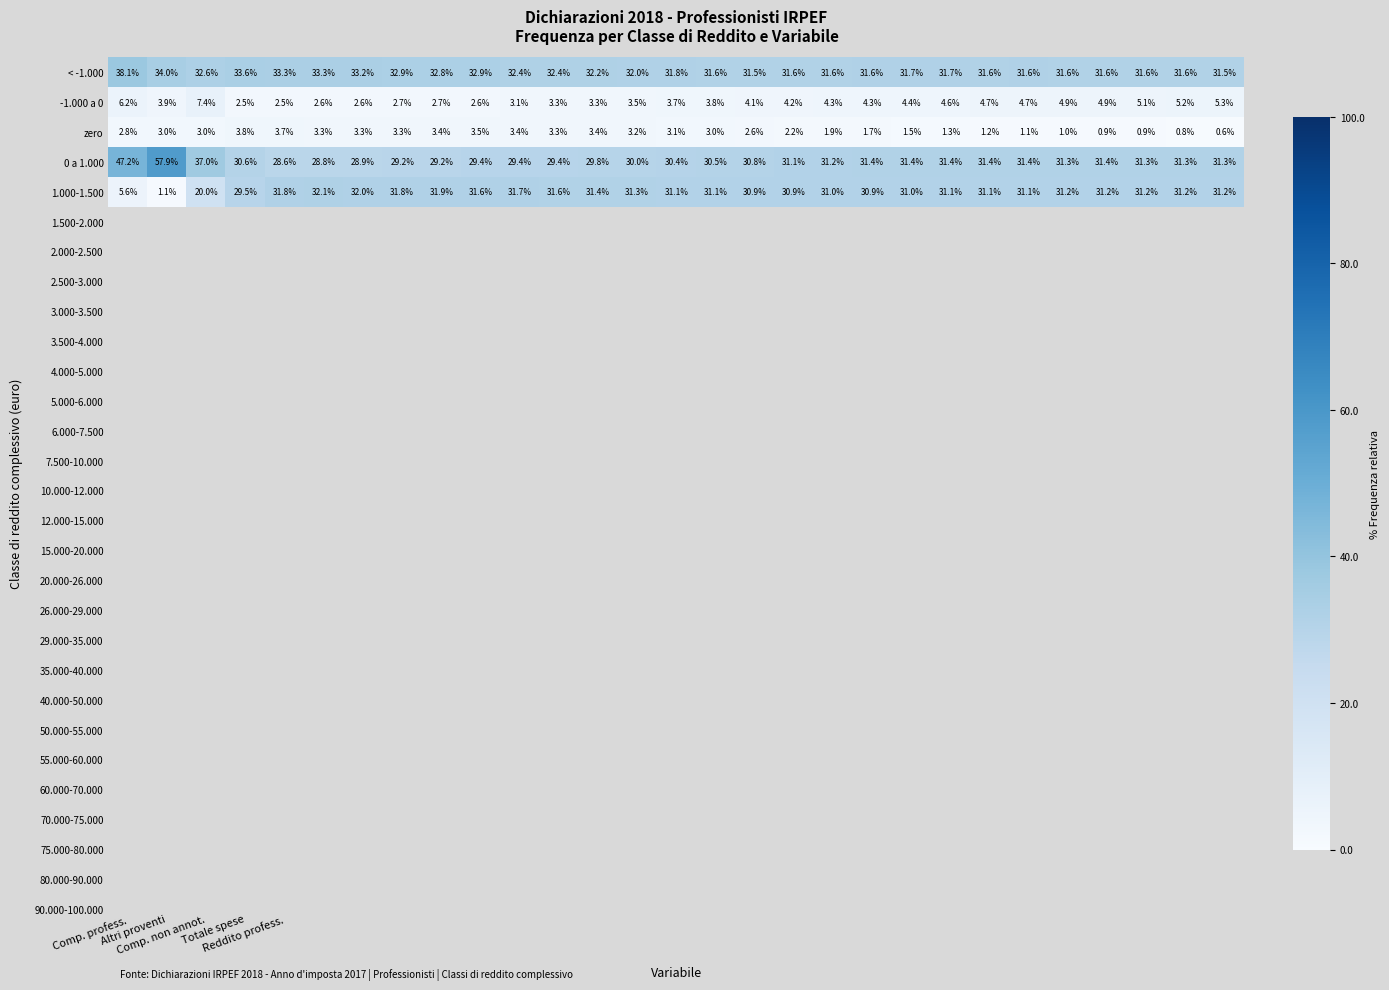

Which series has the largest total across all categories?

< -1.000